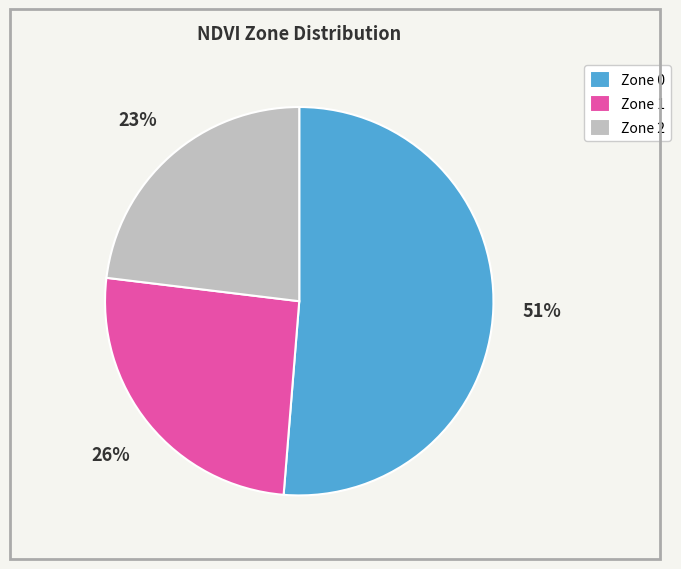

How many segments does this pie chart have?

3